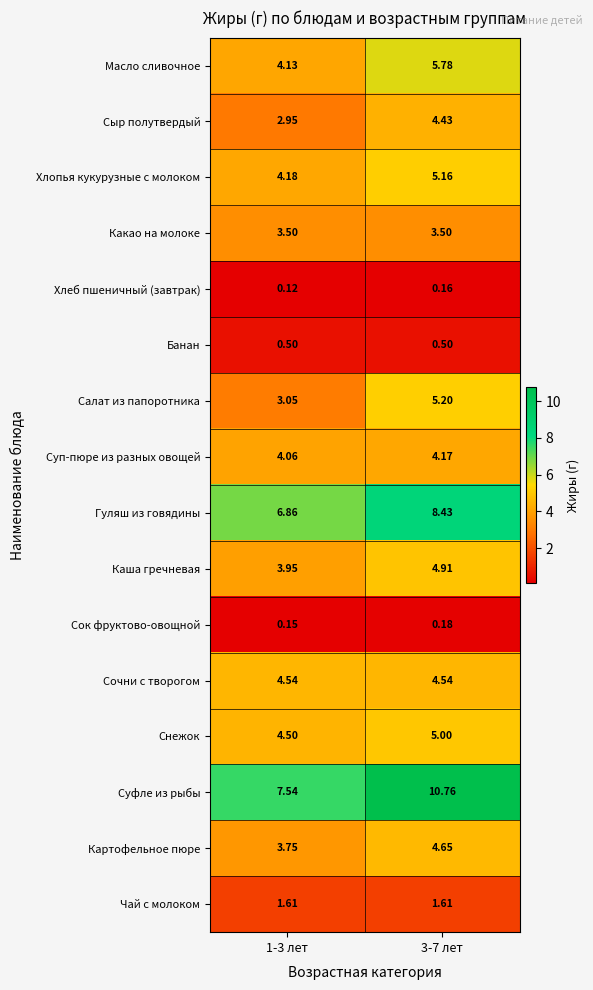

At 3-7 лет, list the series in order from largest to smallest.

Суфле из рыбы, Гуляш из говядины, Масло сливочное, Салат из папоротника, Хлопья кукурузные с молоком, Снежок, Каша гречневая, Картофельное пюре, Сочни с творогом, Сыр полутвердый, Суп-пюре из разных овощей, Какао на молоке, Чай с молоком, Банан, Сок фруктово-овощной, Хлеб пшеничный (завтрак)